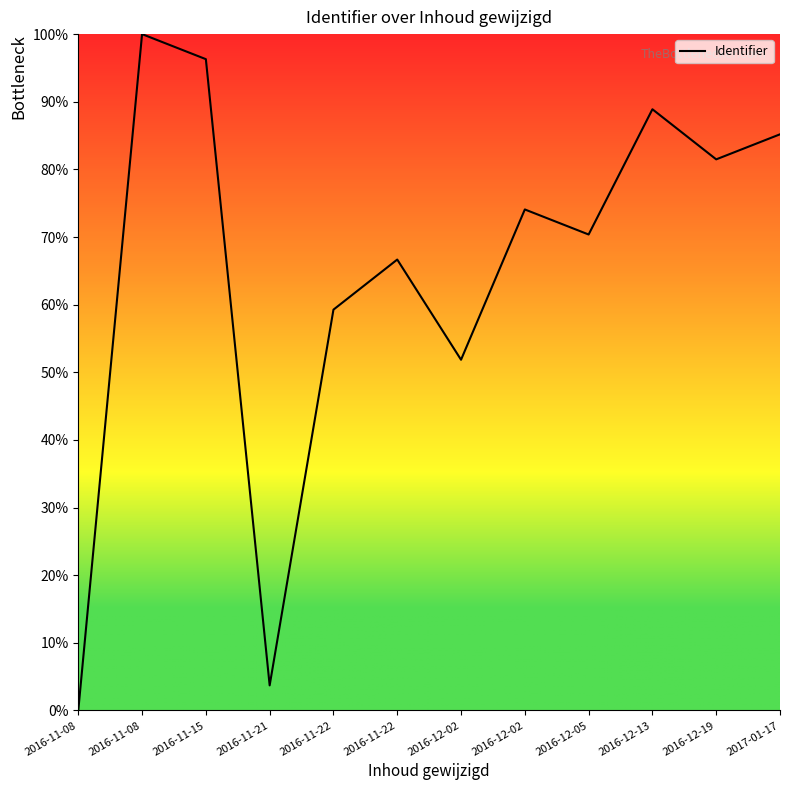

The chart shows a value of 3.7 at 2016-11-21. True or false?

True